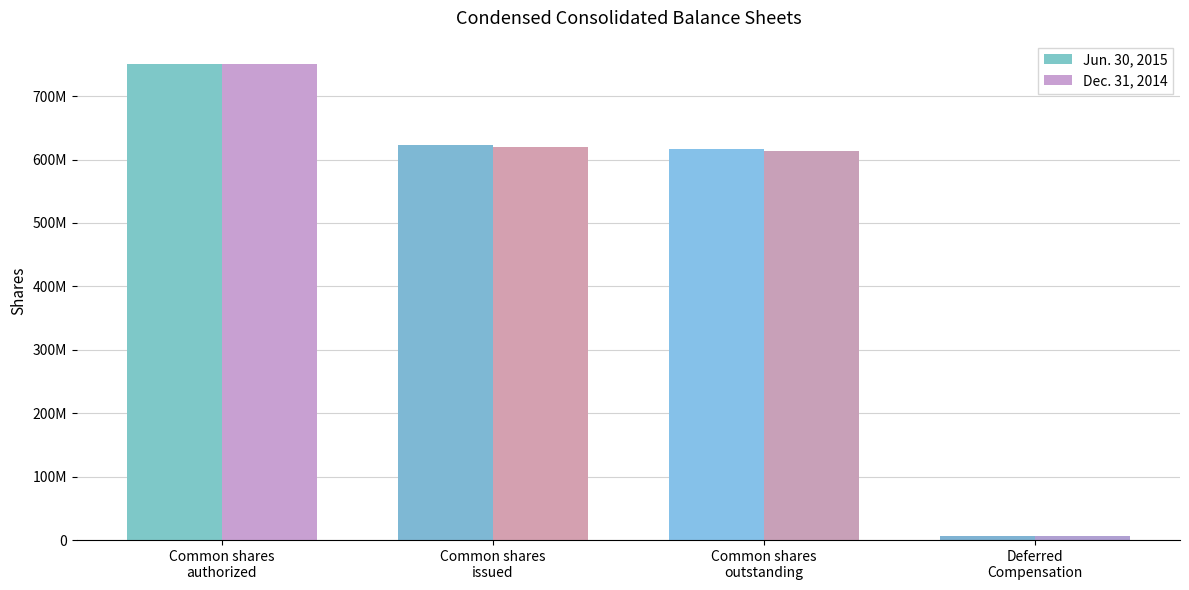

Are the bars grouped side by side (vs. stacked)?

Yes